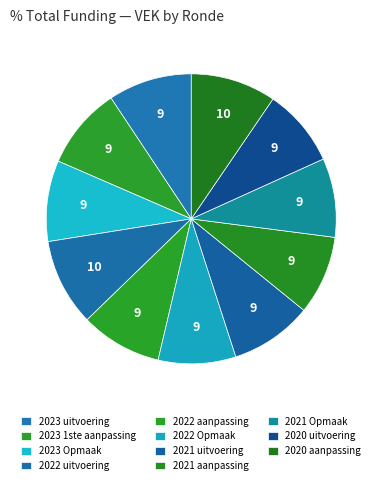

Which slice is the largest?

2022 uitvoering